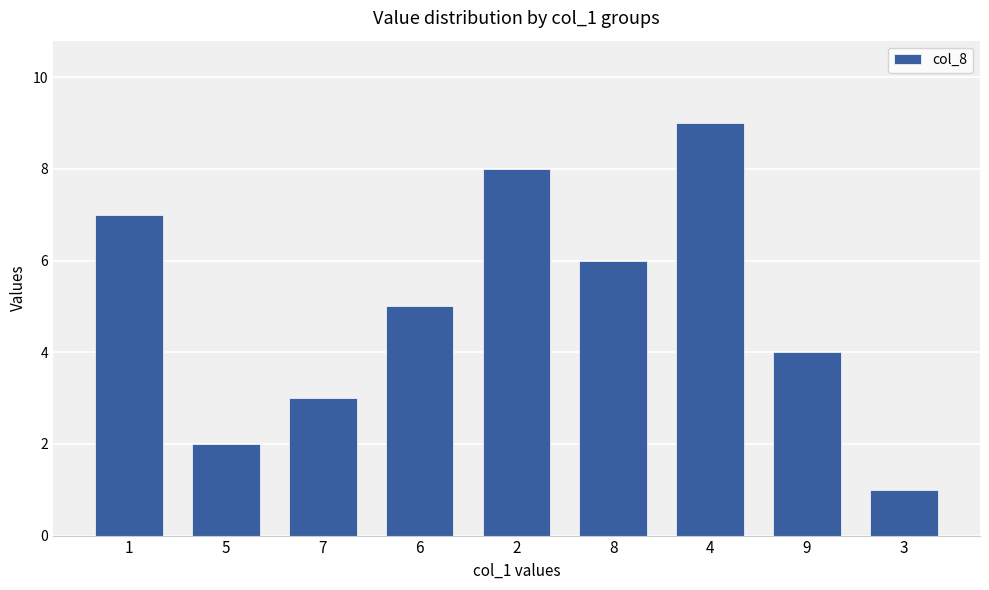

Does the chart contain any negative values?

No